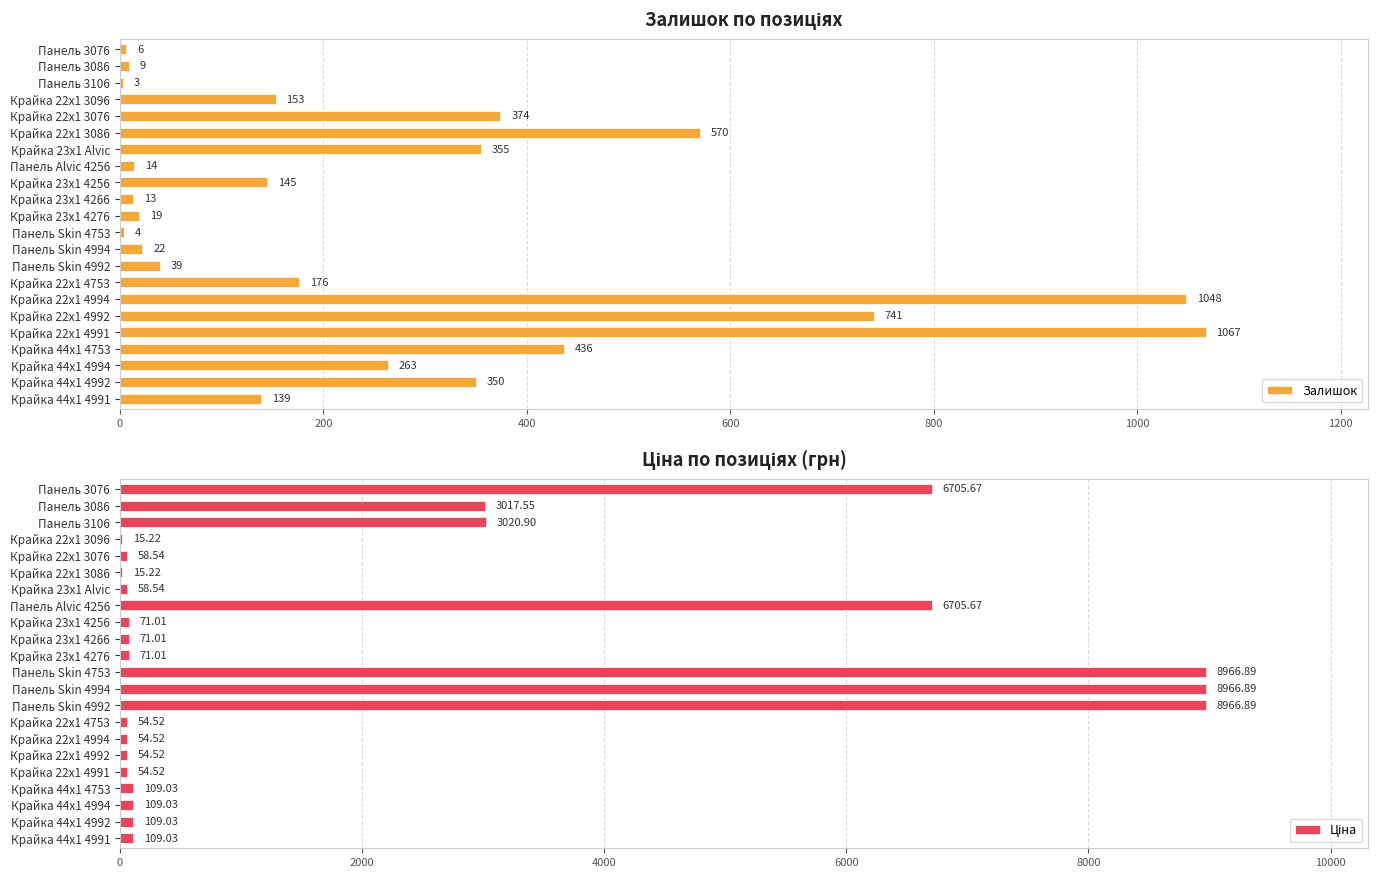

The value of Залишок at Крайка 22x1 4991 is 1067. True or false?

True